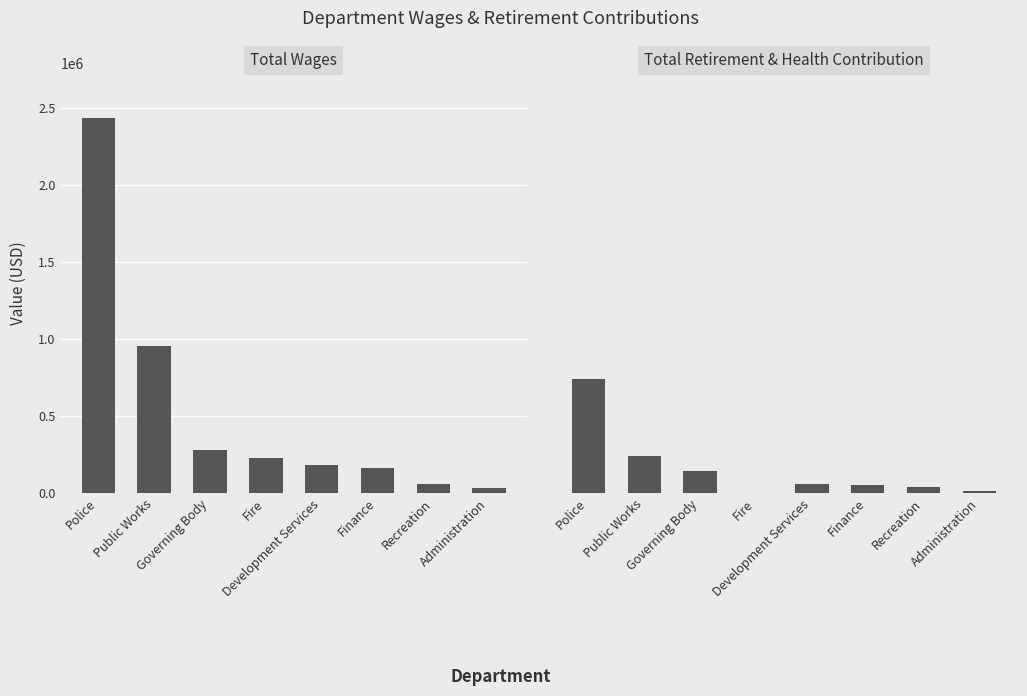

At which label does Total Wages reach its peak?

Police